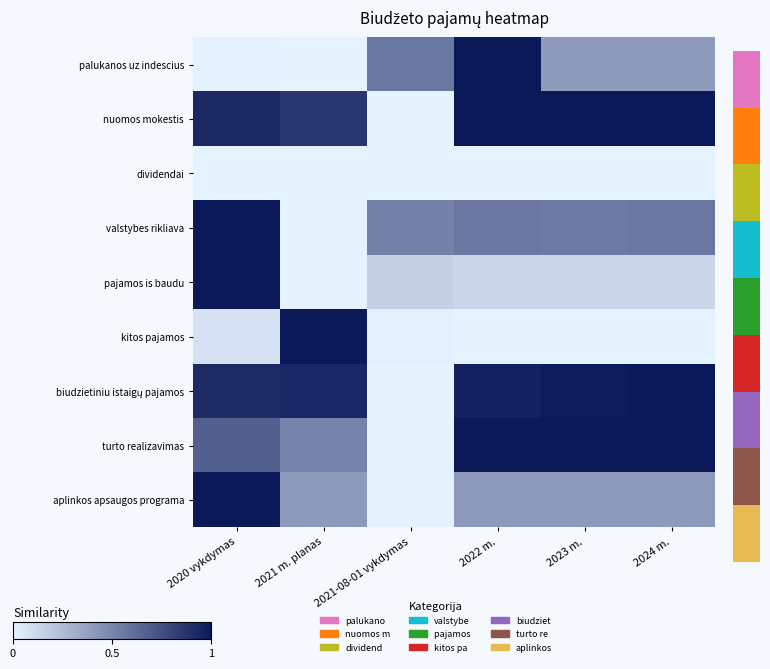

At which category does the chart reach its minimum across all series?

2021 m. planas